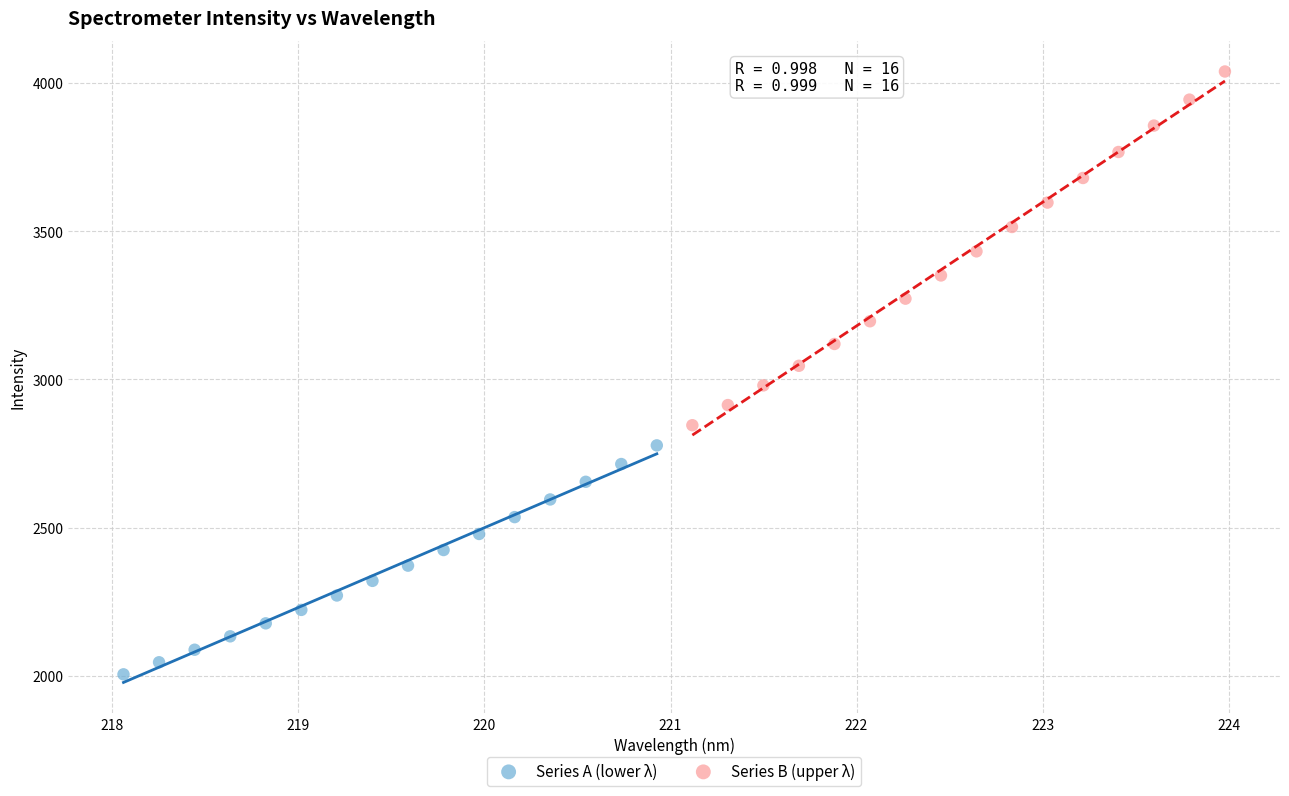

Which series contains the lowest Y value?

Series A (lower λ)